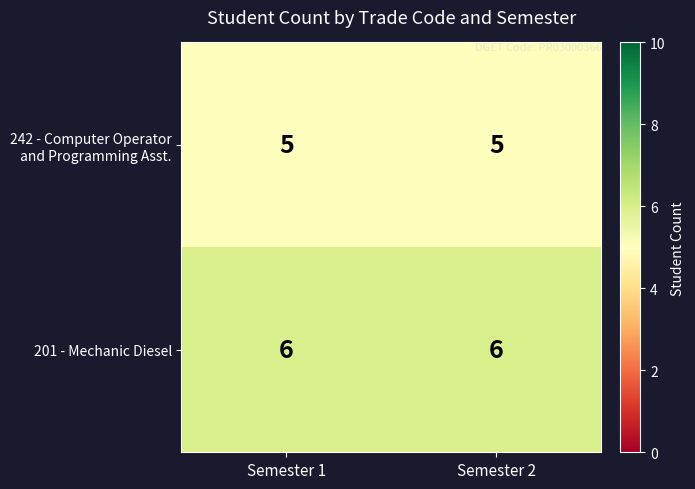

Is it true that 201 - Mechanic Diesel equals 3 at Semester 2?

False